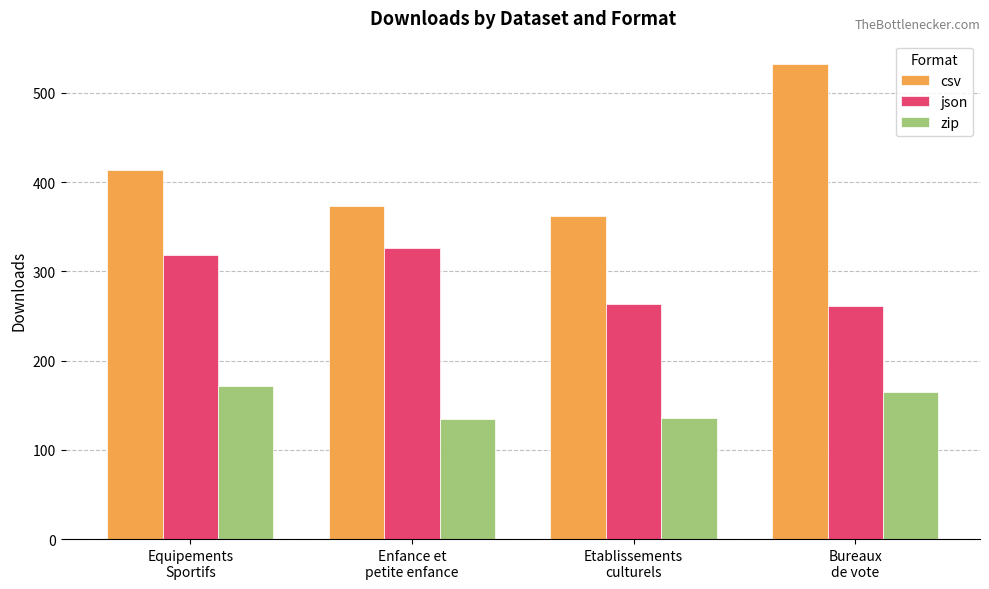

What is the highest value of the csv series?

532